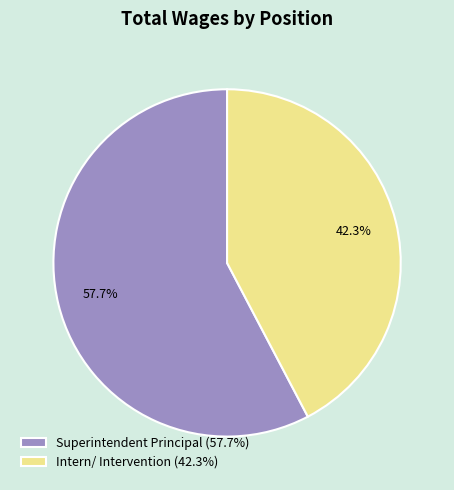

Count the number of slices in the pie.

2